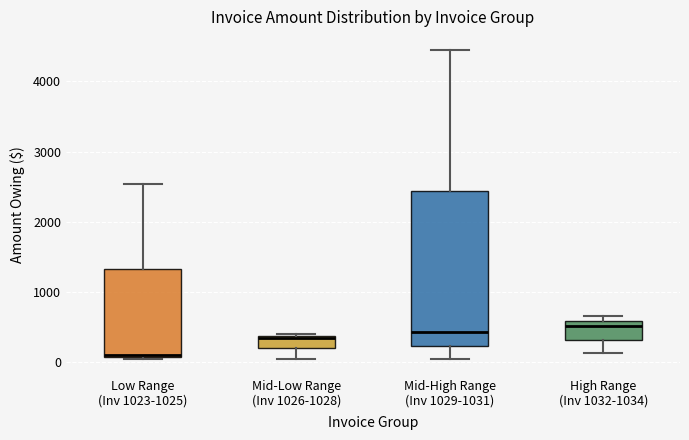

Where does the median line of the box for Mid-High Range (Inv 1029-1031) sit on the y-axis? The values are not printed on the chart, so give them approximately, as read against the axis.

400